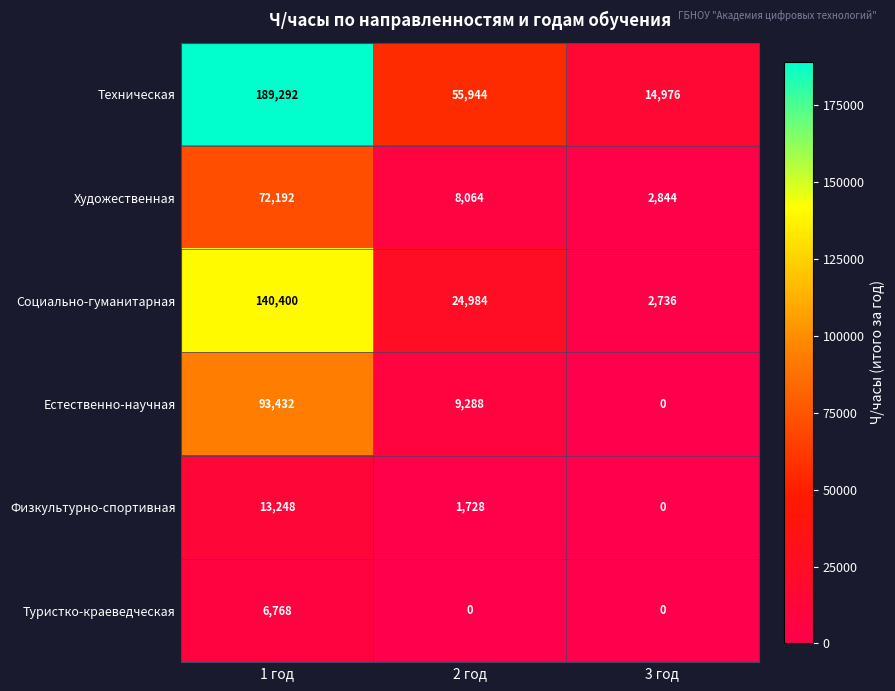

Which series has the largest range (max minus min)?

Техническая